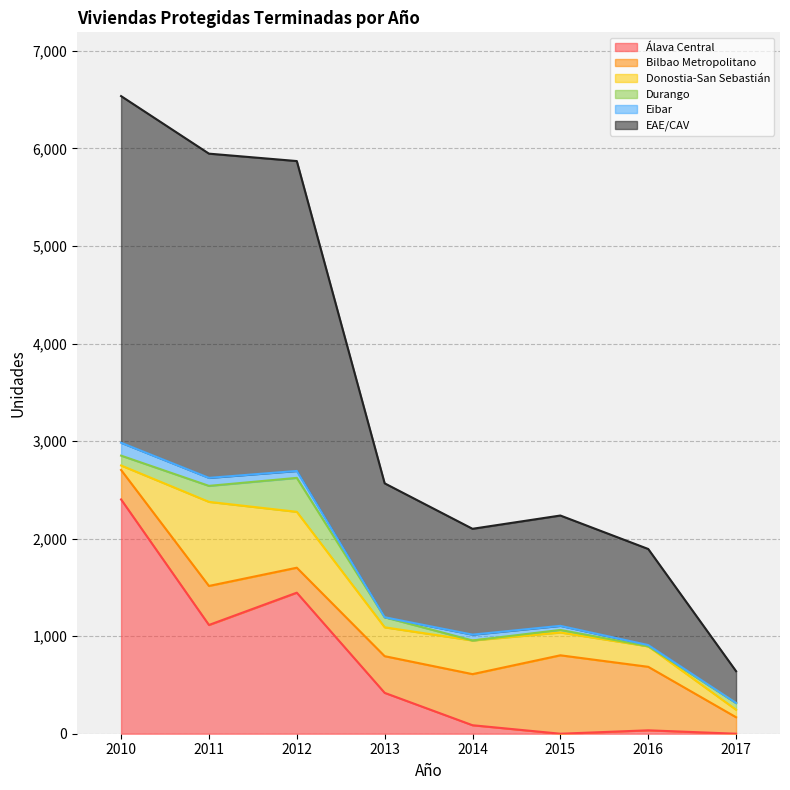

How many values in the EAE/CAV series are below 1373?

4